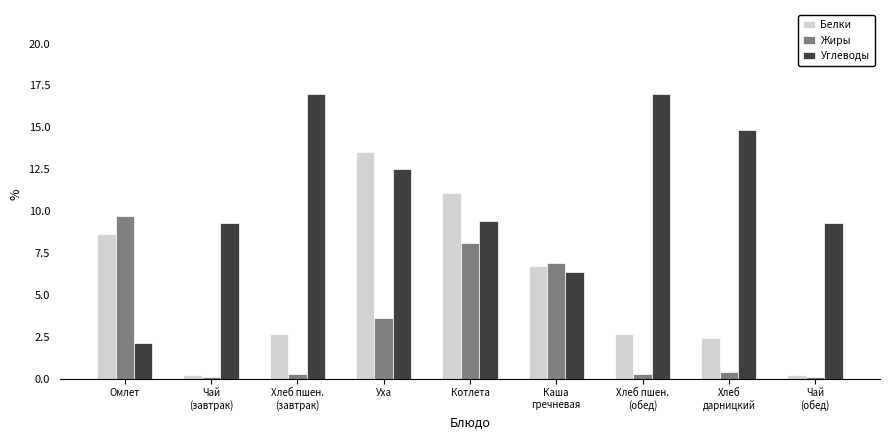

At which category is the sum across all series the highest?

Уха